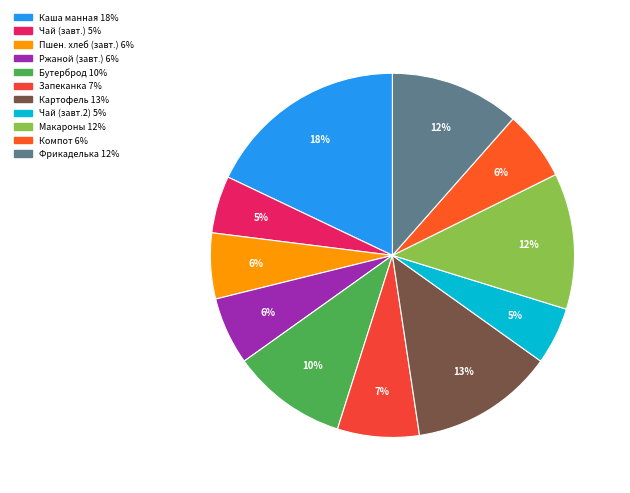

Count the number of slices in the pie.

11